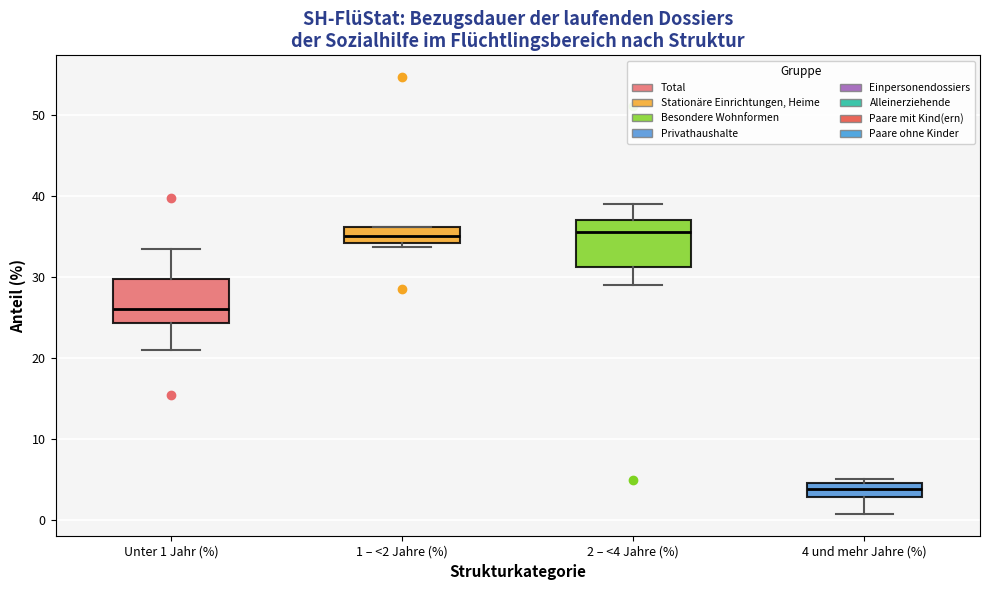

Reading left to right, read every box against the y-axis: the position of its median line, the range the box covers, and the ends of its whiskers. The values are not printed on the chart, so give them approximately, as read against the axis.

Unter 1 Jahr (%): median 26, box 24 to 30, whiskers 21 to 33
1 – <2 Jahre (%): median 35, box 34 to 36, whiskers 34 (just below the box's lower edge) to 36
2 – <4 Jahre (%): median 36, box 31 to 37, whiskers 29 to 39
4 und mehr Jahre (%): median 4, box 3 to 5, whiskers 1 to 5 (just above the box's upper edge)